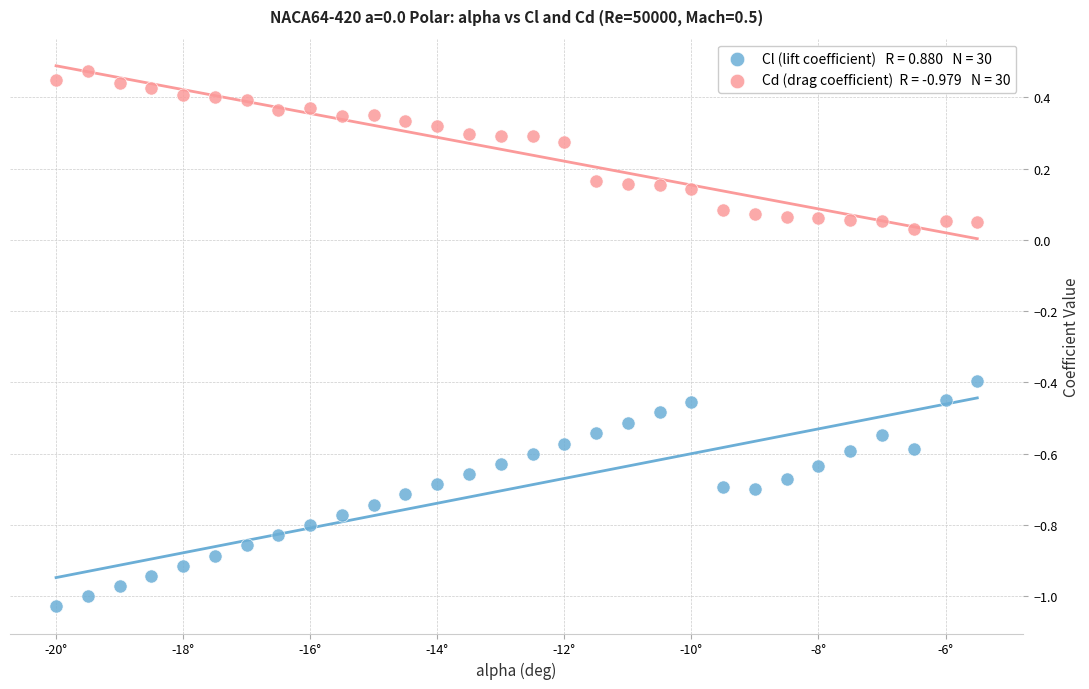

Across all data points, what is the range of Y values (max minus min)?

1.5